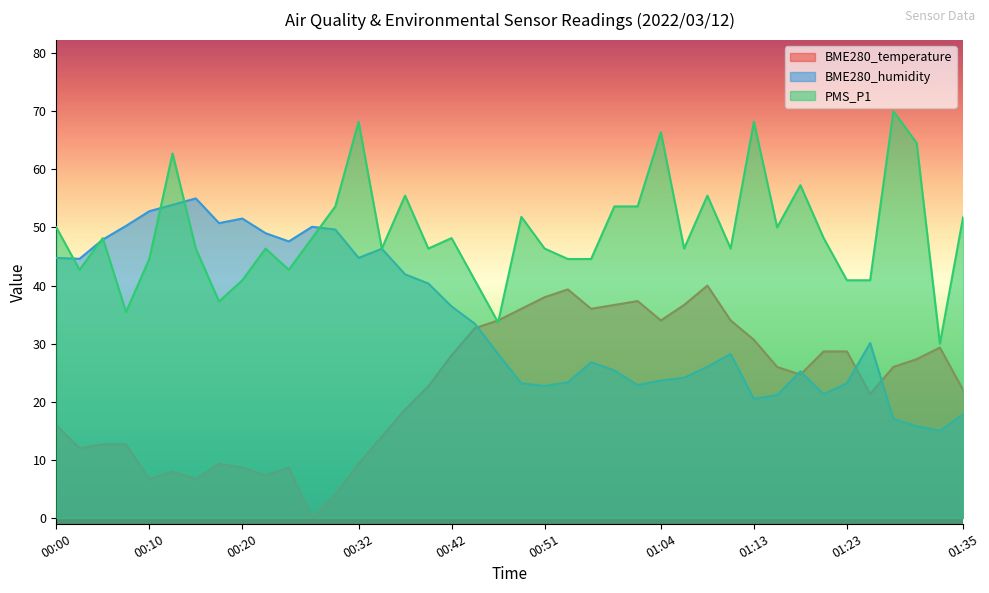

True or false: BME280_humidity has a value of 22.7 at 00:51.

True